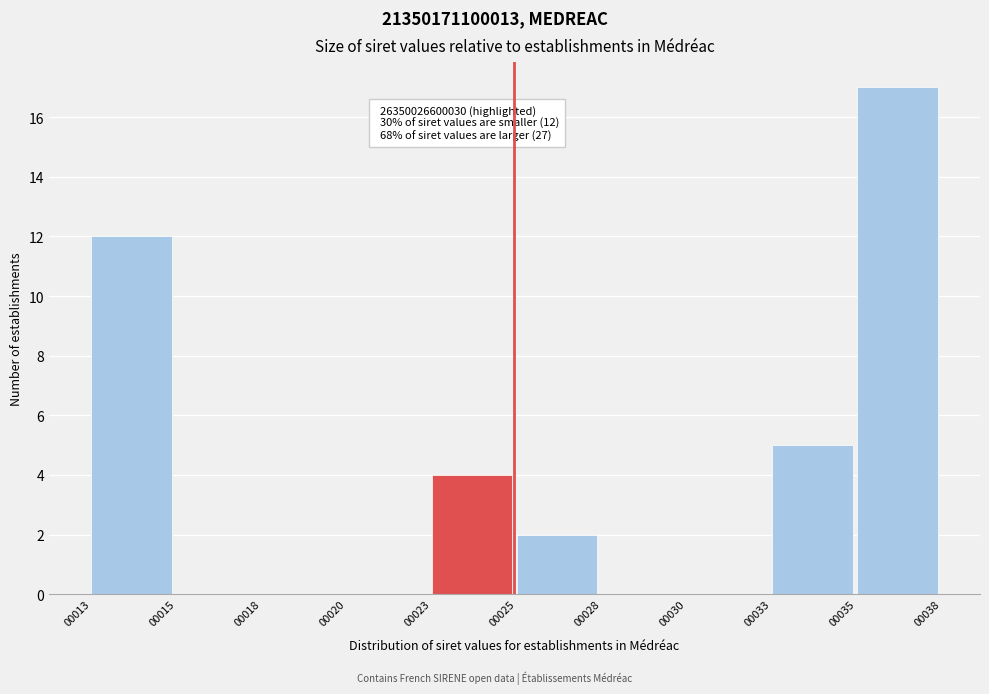

Reading left to right, what are all the values shown in this chart?

00013=12	00015=0	00018=0	00020=0	00023=4	00025=2	00028=0	00030=0	00033=5	00035=17